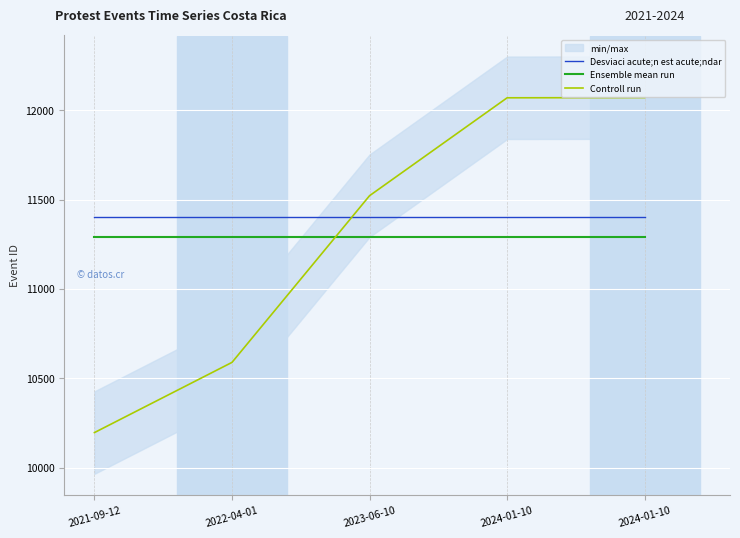

Which series ends up on top after the final intersection of Desviaci acute;n est acute;ndar and Controll run?

Controll run